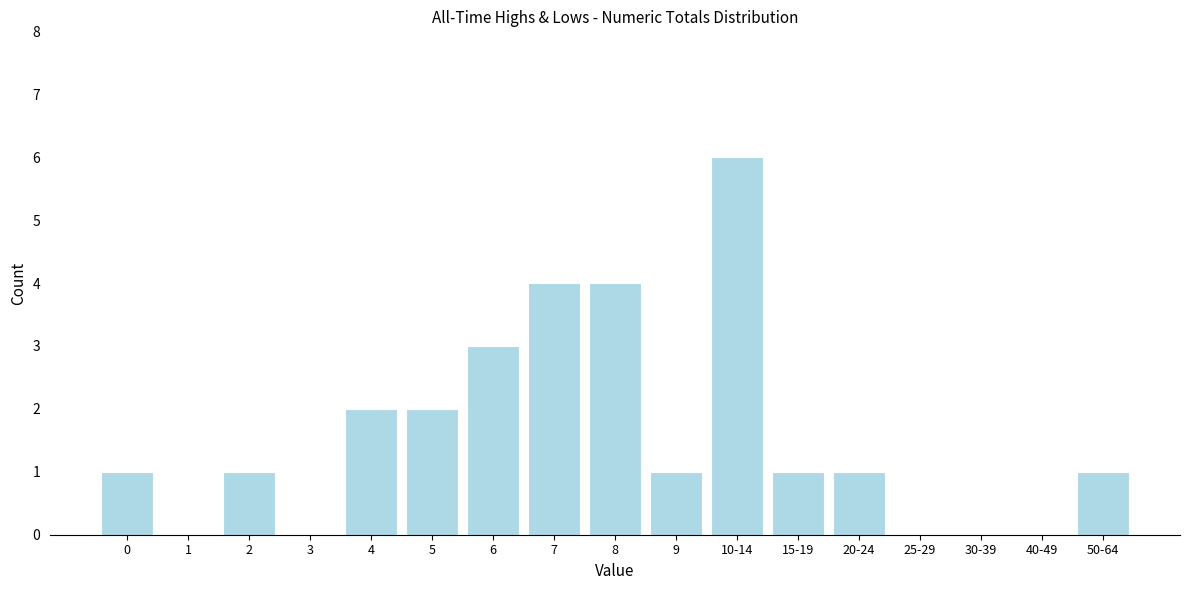

Reading left to right, what are all the values shown in this chart?

0=1	1=0	2=1	3=0	4=2	5=2	6=3	7=4	8=4	9=1	10-14=6	15-19=1	20-24=1	25-29=0	30-39=0	40-49=0	50-64=1